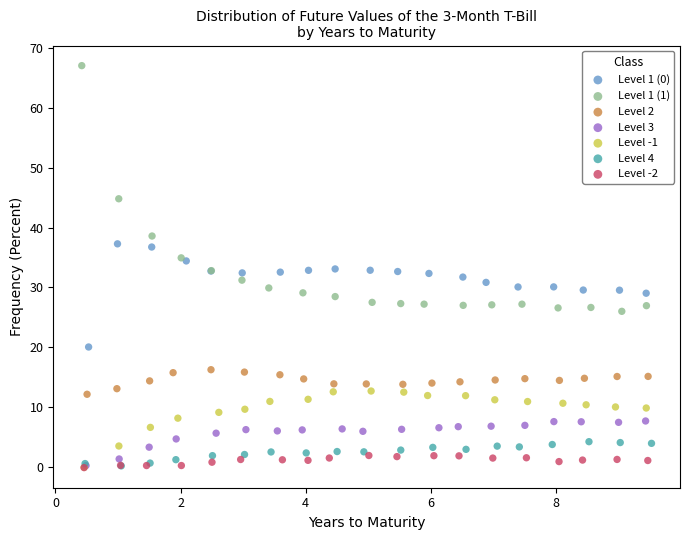

Which series reaches the maximum Y coordinate?

Level 1 (1)